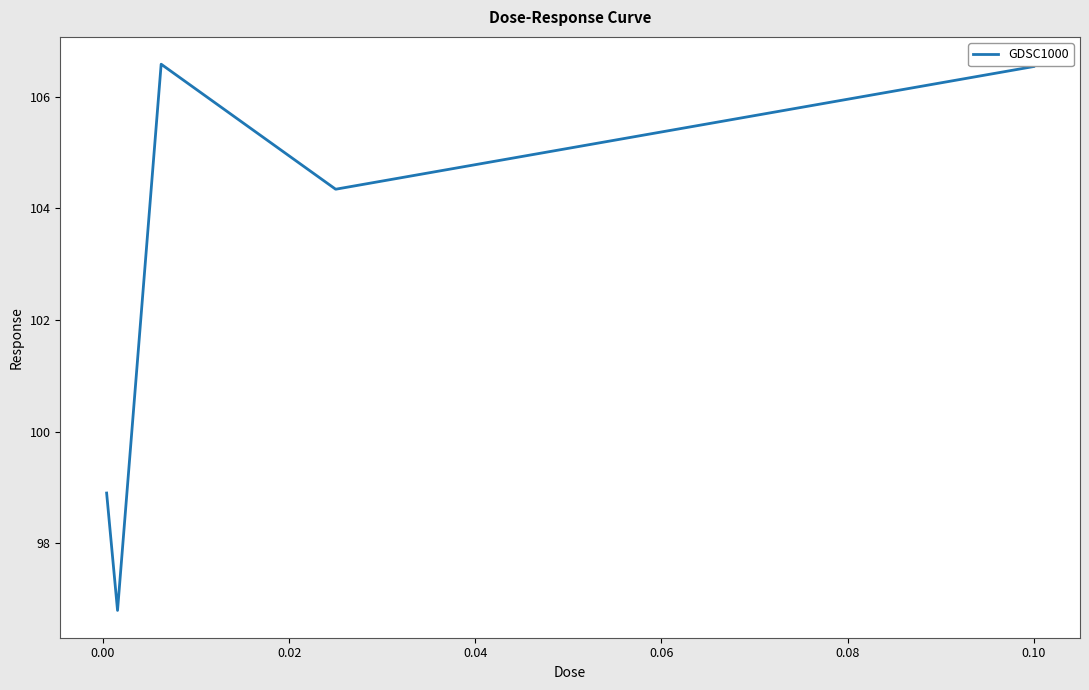

How many interior local valleys (lower than both neighbors) does the data have?

2